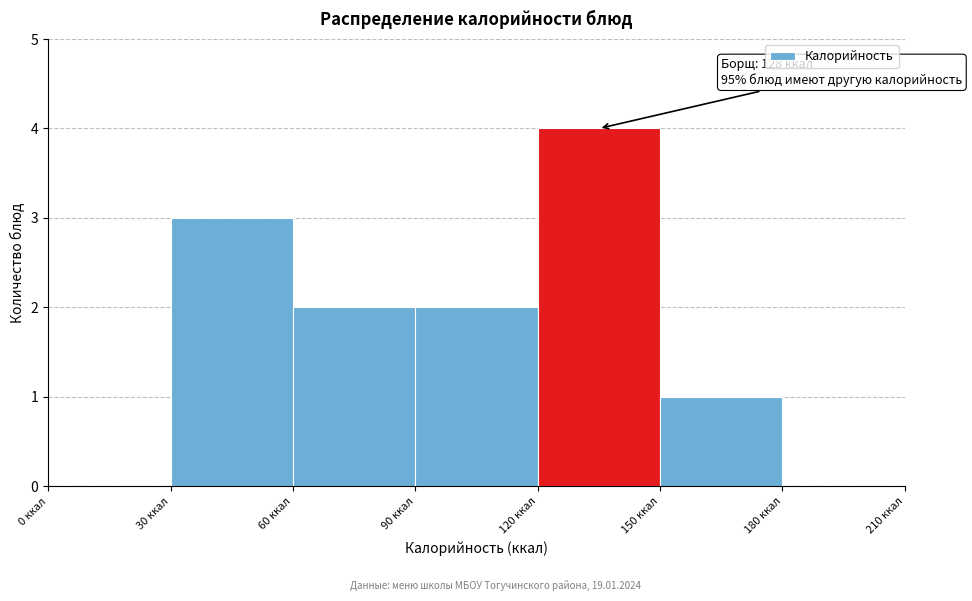

Which range on the x-axis has the tallest bar?

120 to 150